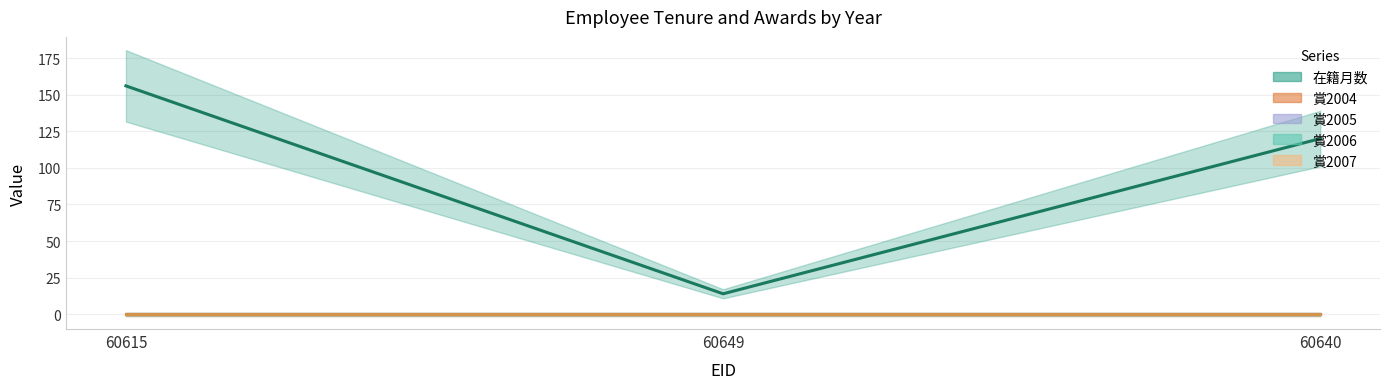

Reading left to right, extract all data points from this chart.

在籍月数: 156	14	120
賞2004: 0	0	0
賞2005: 0	0	0
賞2006: 0	0	0
賞2007: 0	0	0